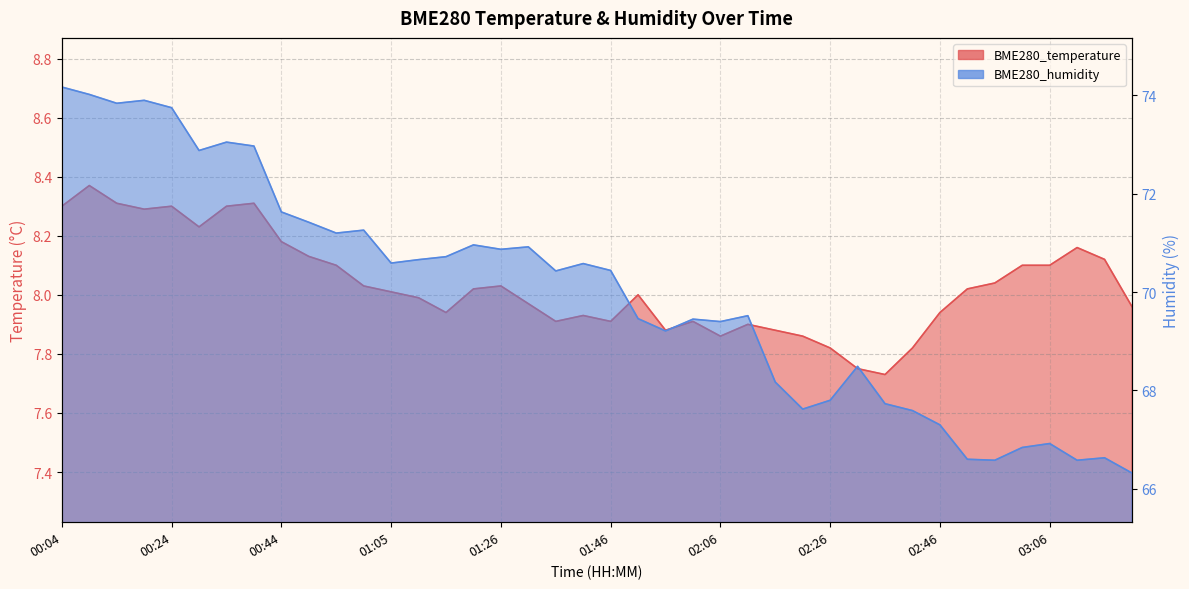

Reading left to right, what are all the values shown in this chart?

BME280_temperature: 00:04=8.3	00:09=8.4	00:14=8.3	00:19=8.3	00:24=8.3	00:29=8.2	00:34=8.3	00:39=8.3	00:44=8.2	00:50=8.1	00:55=8.1	01:00=8.0	01:05=8.0	01:10=8.0	01:15=7.9	01:20=8.0	01:26=8.0	01:31=8.0	01:36=7.9	01:41=7.9	01:46=7.9	01:51=8.0	01:56=7.9	02:01=7.9	02:06=7.9	02:11=7.9	02:16=7.9	02:21=7.9	02:26=7.8	02:31=7.8	02:36=7.7	02:41=7.8	02:46=7.9	02:51=8.0	02:56=8.0	03:01=8.1	03:06=8.1	03:12=8.2	03:17=8.1	03:22=8.0
BME280_humidity: 00:04=74.2	00:09=74.0	00:14=73.8	00:19=73.9	00:24=73.8	00:29=72.9	00:34=73.0	00:39=73.0	00:44=71.6	00:50=71.4	00:55=71.2	01:00=71.3	01:05=70.6	01:10=70.7	01:15=70.7	01:20=71.0	01:26=70.9	01:31=70.9	01:36=70.4	01:41=70.6	01:46=70.4	01:51=69.5	01:56=69.2	02:01=69.5	02:06=69.4	02:11=69.5	02:16=68.2	02:21=67.6	02:26=67.8	02:31=68.5	02:36=67.7	02:41=67.6	02:46=67.3	02:51=66.6	02:56=66.6	03:01=66.8	03:06=66.9	03:12=66.6	03:17=66.6	03:22=66.3